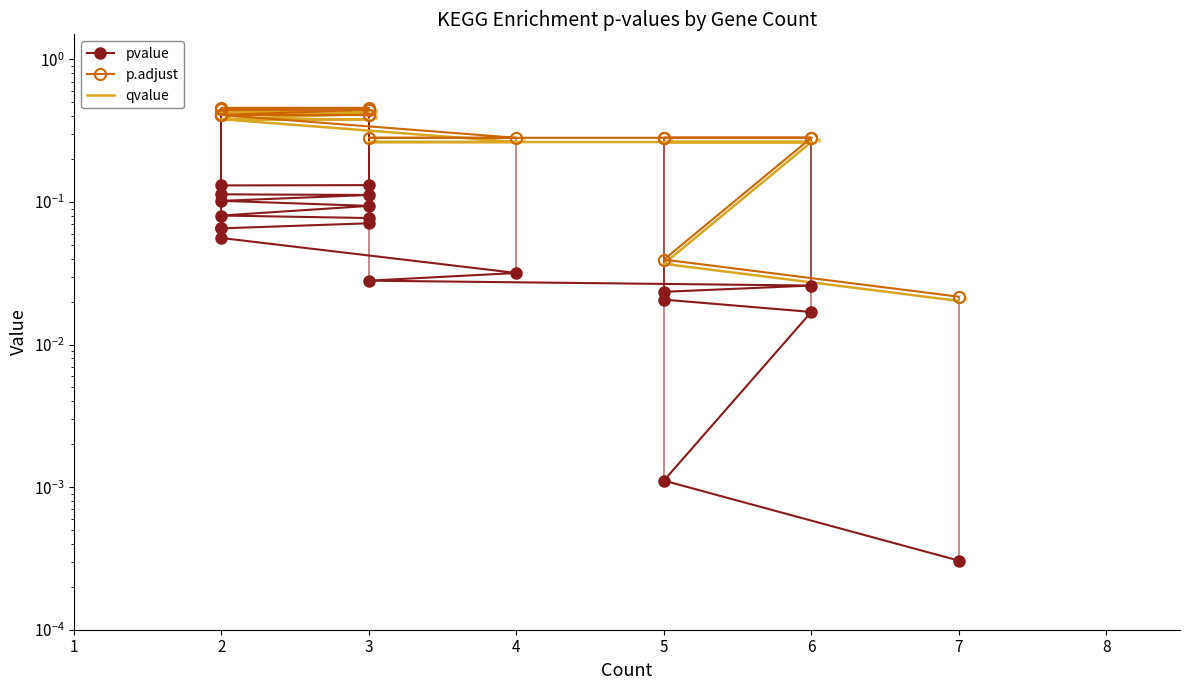

How many series are shown in this chart?

3